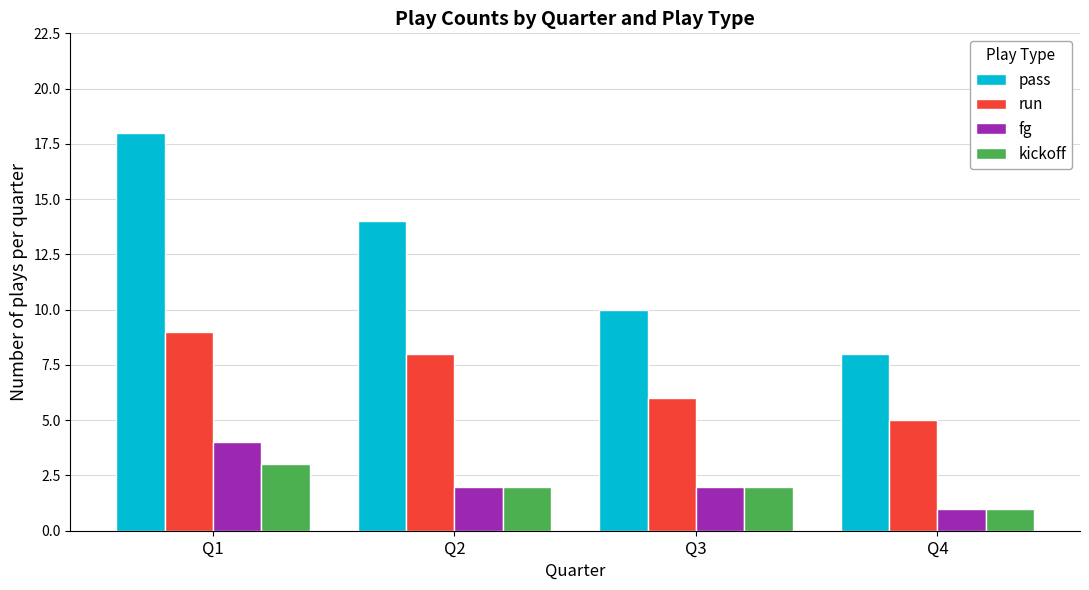

How many series are shown in this chart?

4